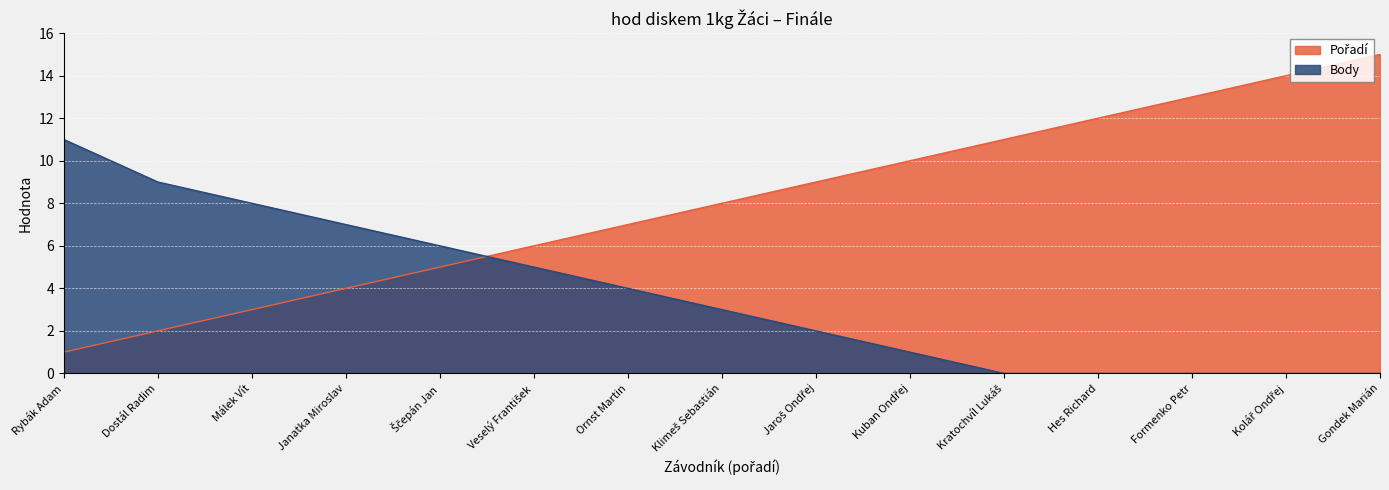

Reading right to left, transcribe all the data shown in this chart.

Pořadí: 15	14	13	12	11	10	9	8	7	6	5	4	3	2	1
Body: 0	0	0	0	0	1	2	3	4	5	6	7	8	9	11